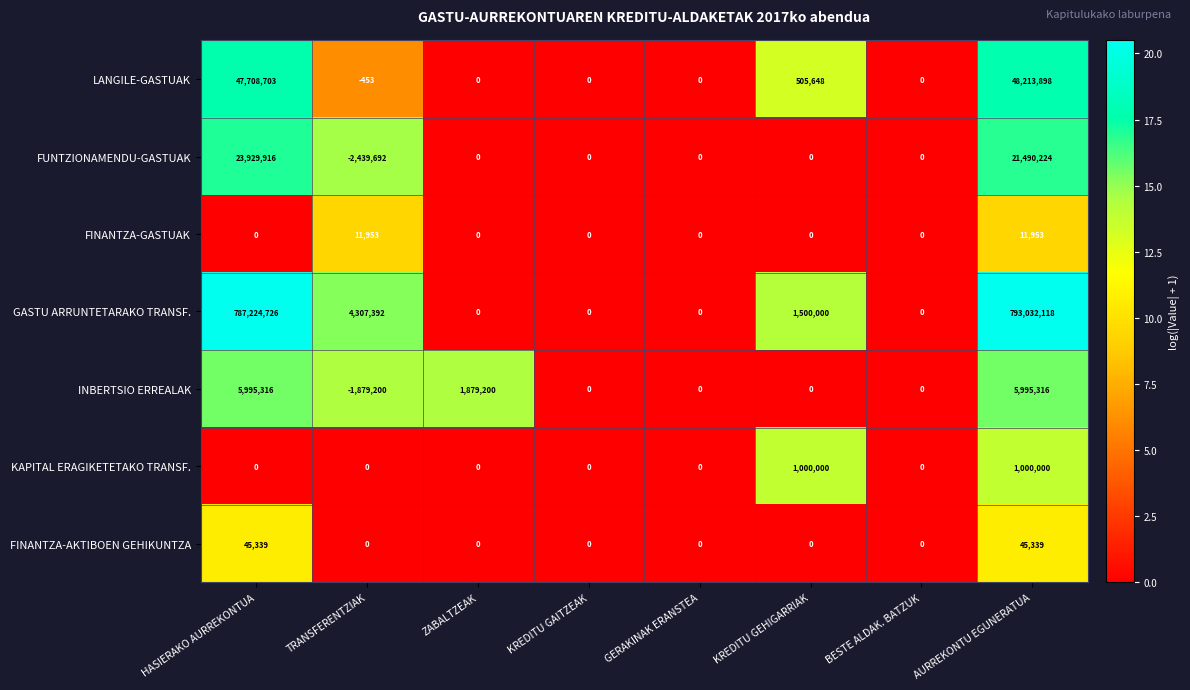

Is it true that FINANTZA-GASTUAK equals 6973 at ZABALTZEAK?

False